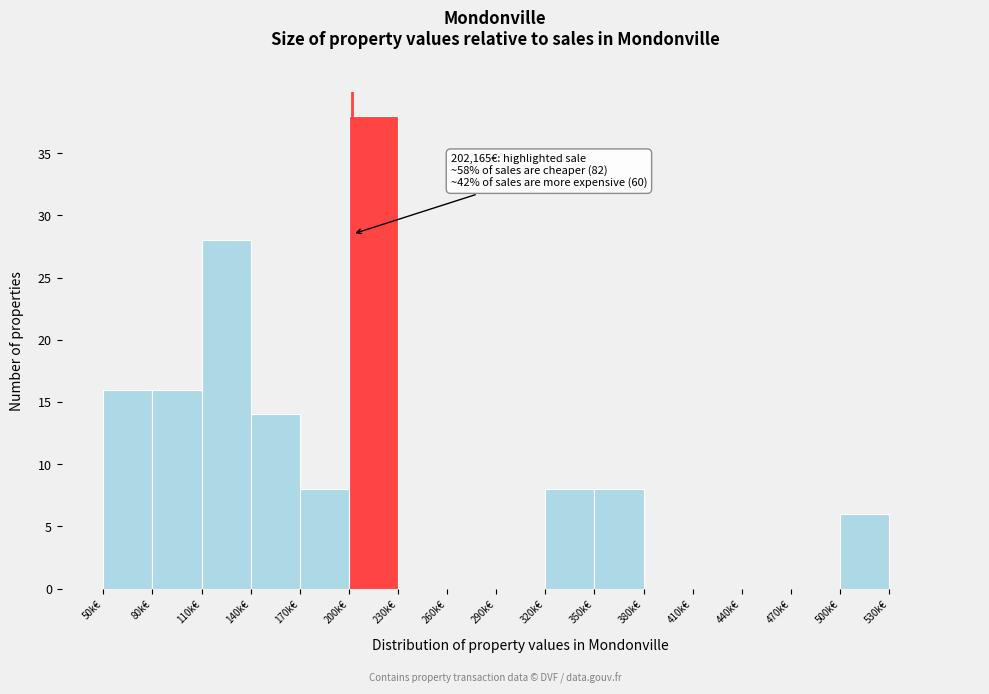

Reading right to left, what are all the values shown in this chart?

530k€=0	500k€=6	470k€=0	440k€=0	410k€=0	380k€=0	350k€=8	320k€=8	290k€=0	260k€=0	230k€=0	200k€=38	170k€=8	140k€=14	110k€=28	80k€=16	50k€=16